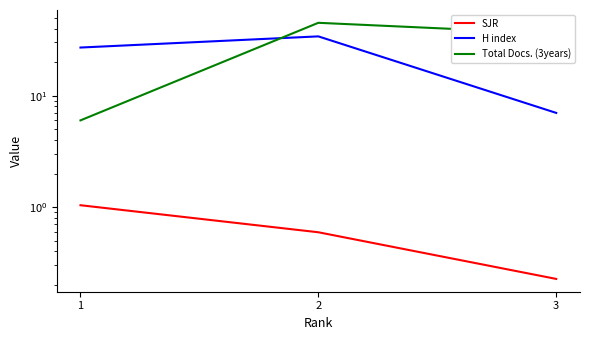

Reading right to left, transcribe all the data shown in this chart.

SJR: 3=0.2	2=0.6	1=1.0
H index: 3=7.0	2=34.0	1=27.0
Total Docs. (3years): 3=36.0	2=45.0	1=6.0